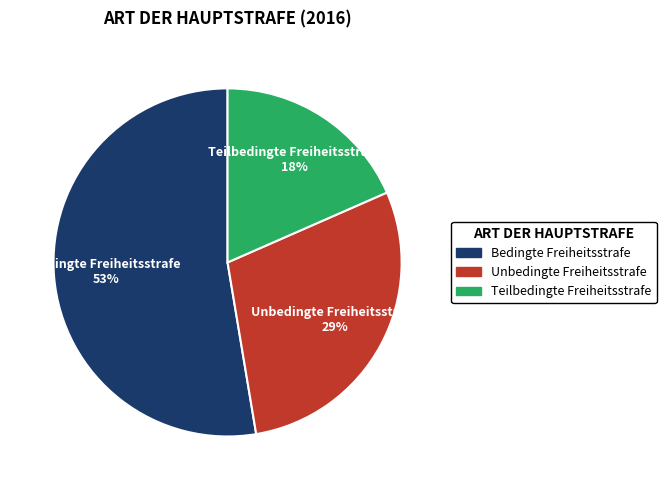

How many segments does this pie chart have?

3